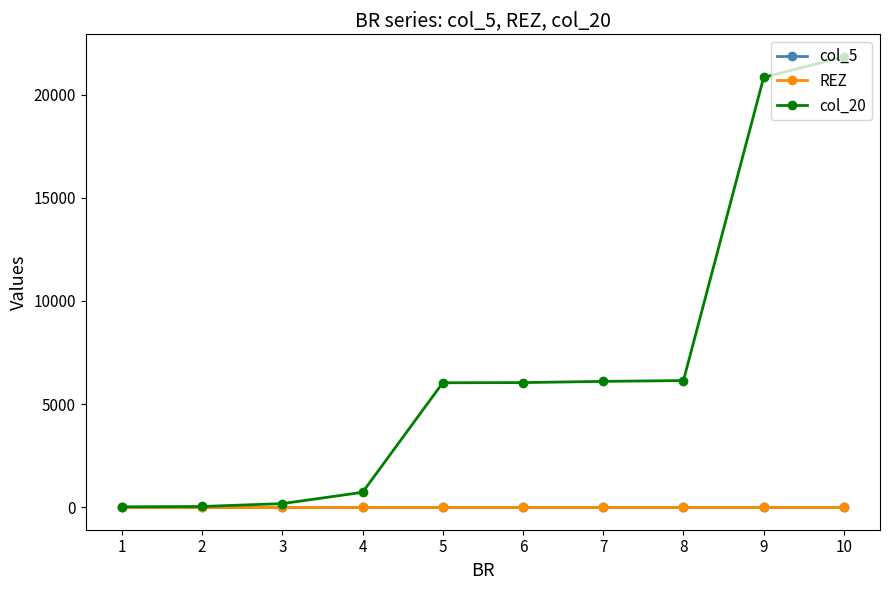

What is the spread (max minus min) of values at 7?

6099